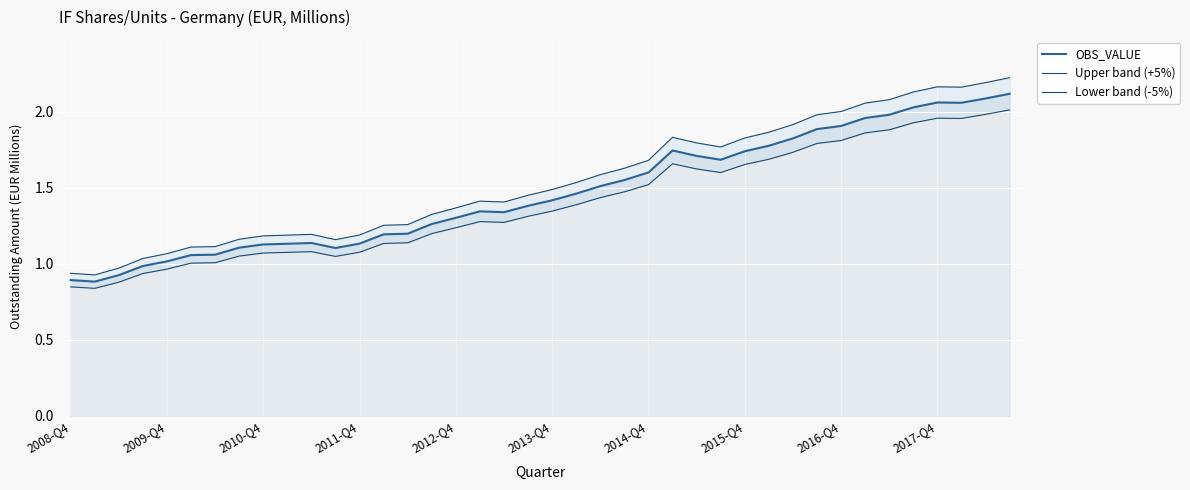

What is the difference between the maximum and second lowest values in the Upper band (+5%) series?

1.3